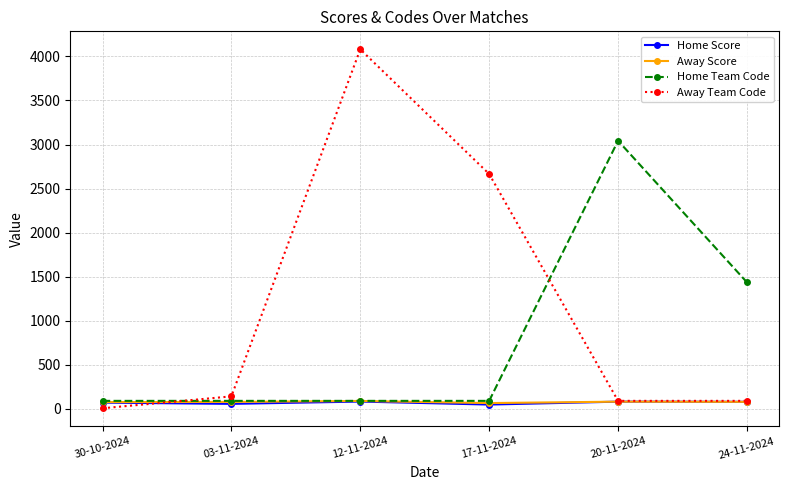

At which category does Away Team Code reach its first local peak?

12-11-2024